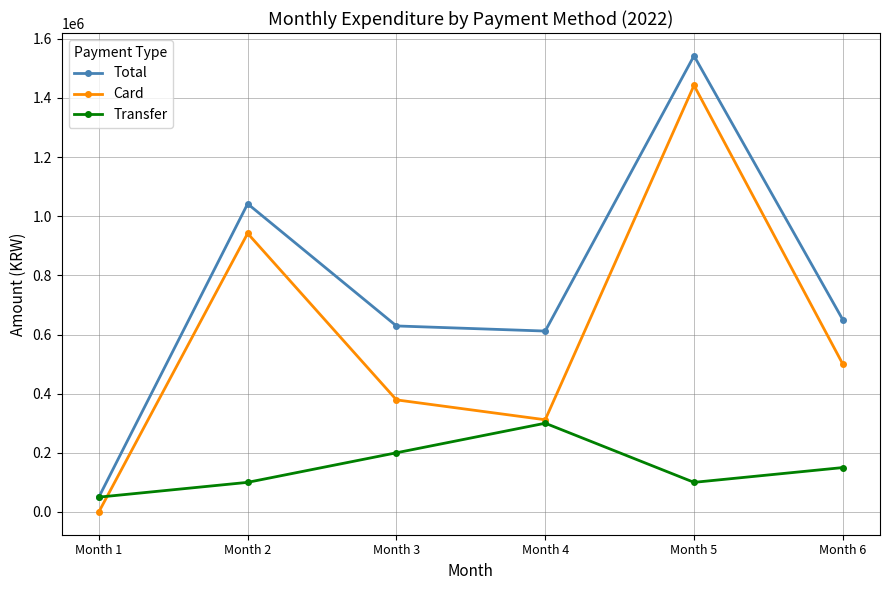

True or false: Card and Total intersect in this chart.

False